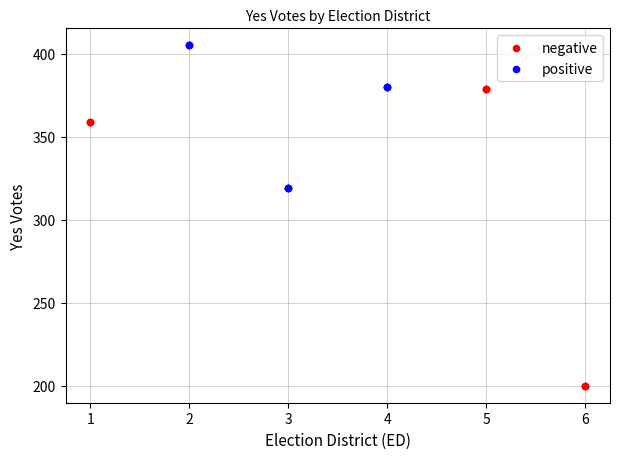

What are all the series names shown in the legend?

negative, positive